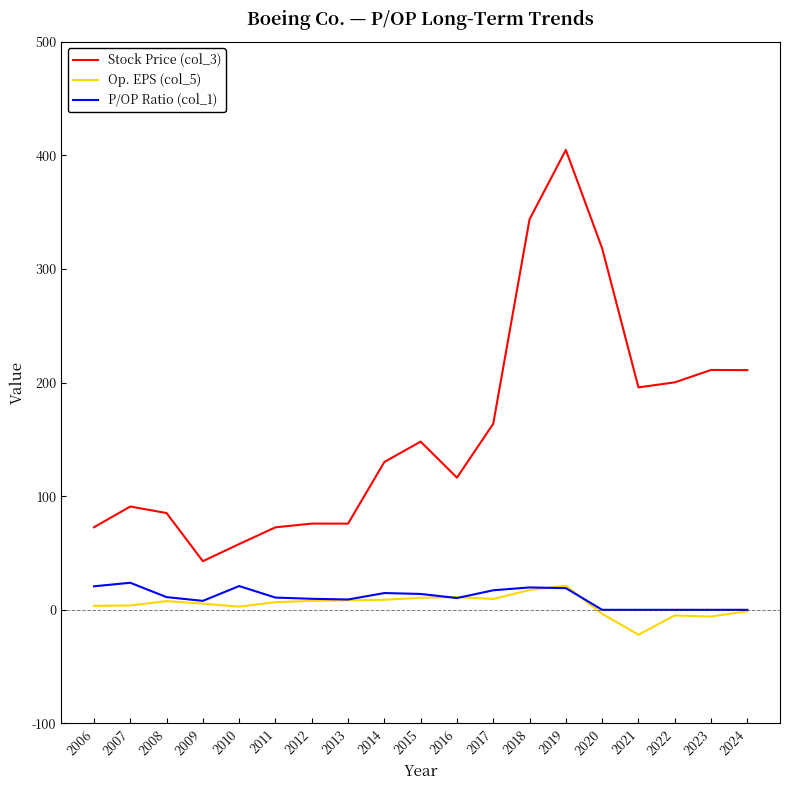

What is the difference between the maximum and second lowest values in the P/OP Ratio (col_1) series?

23.8